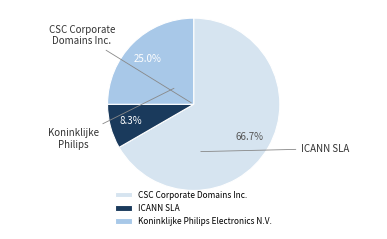

Combined, what portion of the pie is ICANN SLA and Koninklijke Philips Electronics N.V.?

33.3%